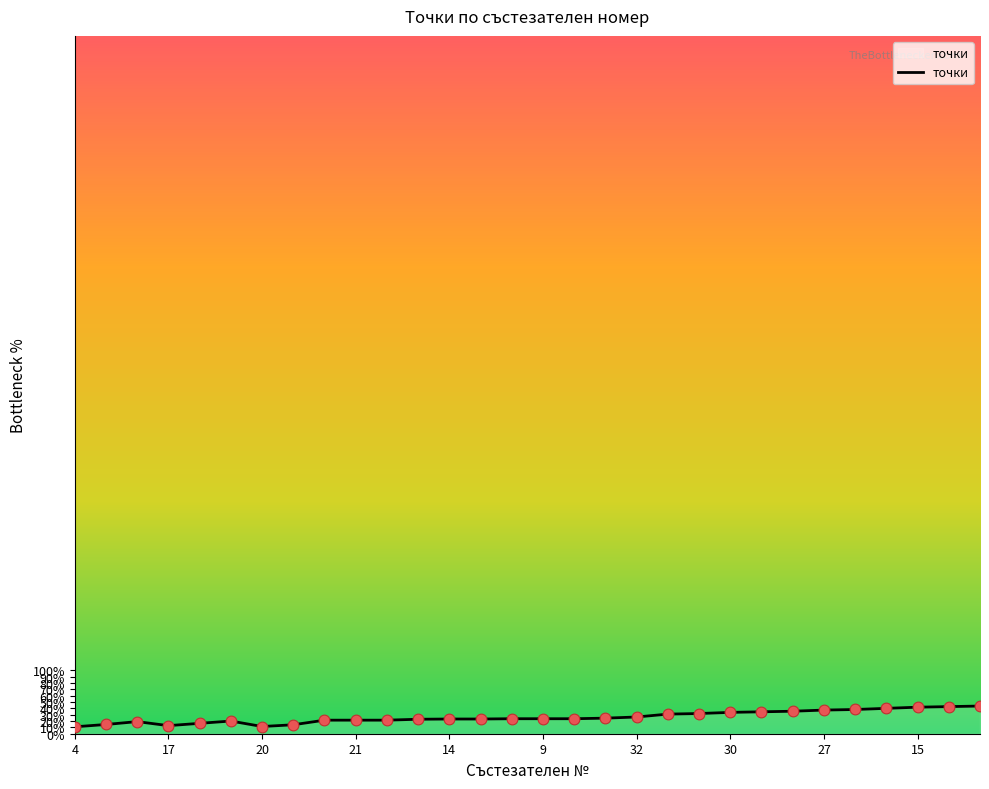

What is the difference between the maximum and minimum values?

32.7